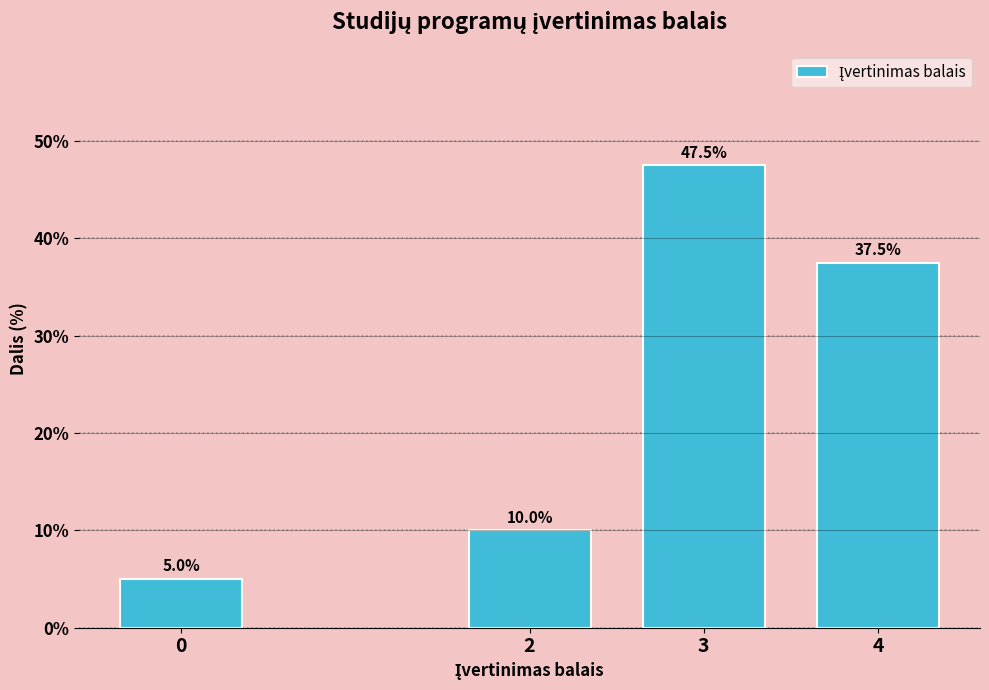

Reading left to right, transcribe all the data shown in this chart.

5.0	10.0	47.5	37.5